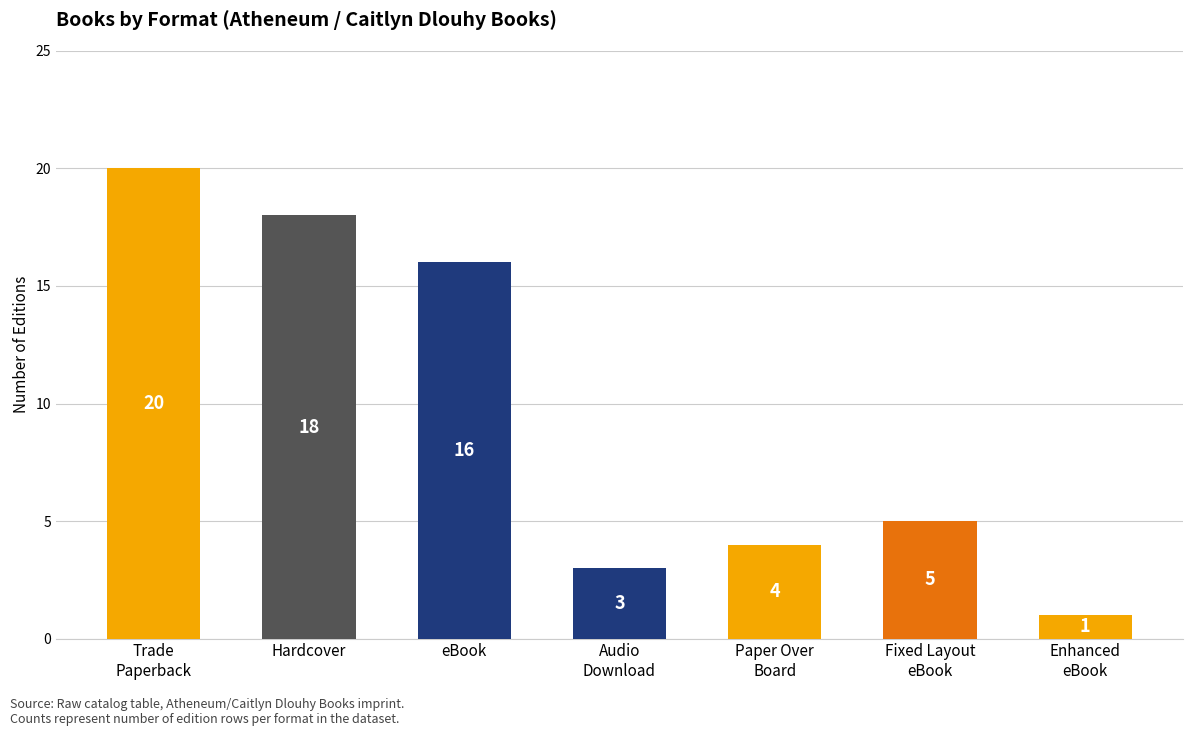

What is the label of the 4th bar from the right?

Audio
Download